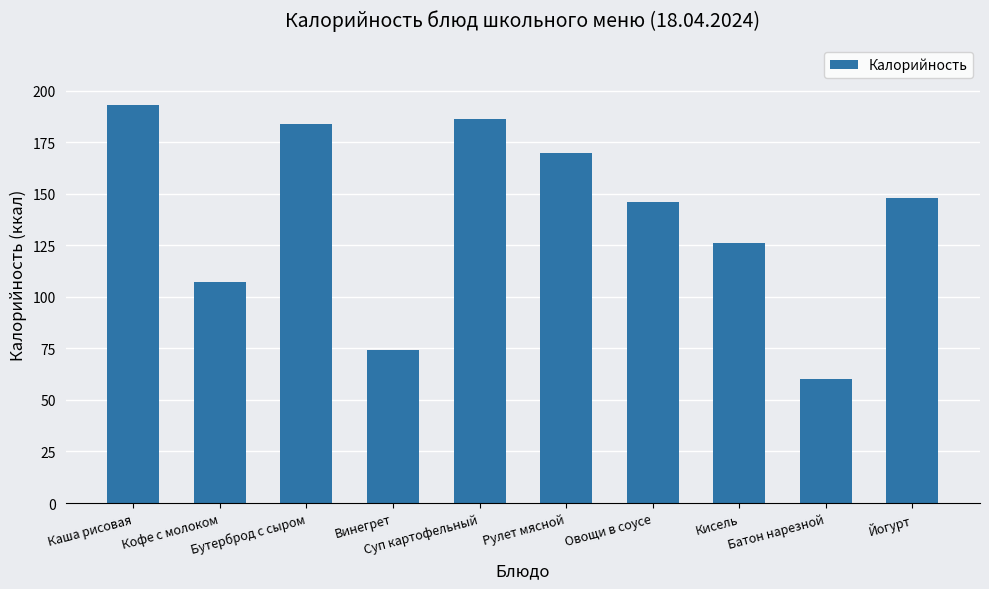

Where does the data first go above 148?

Каша рисовая